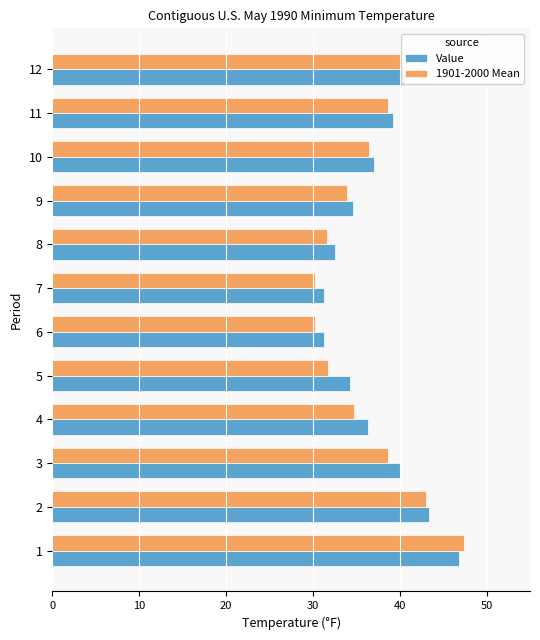

What is the total value across all series at 11?

77.9